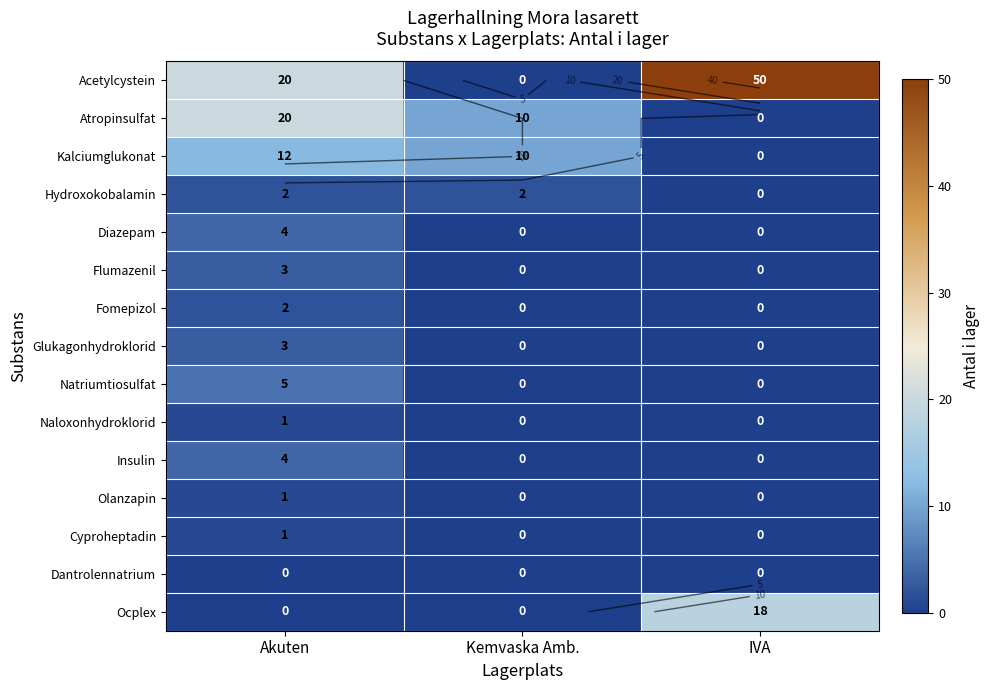

At how many categories does at least one series exceed 1?

3